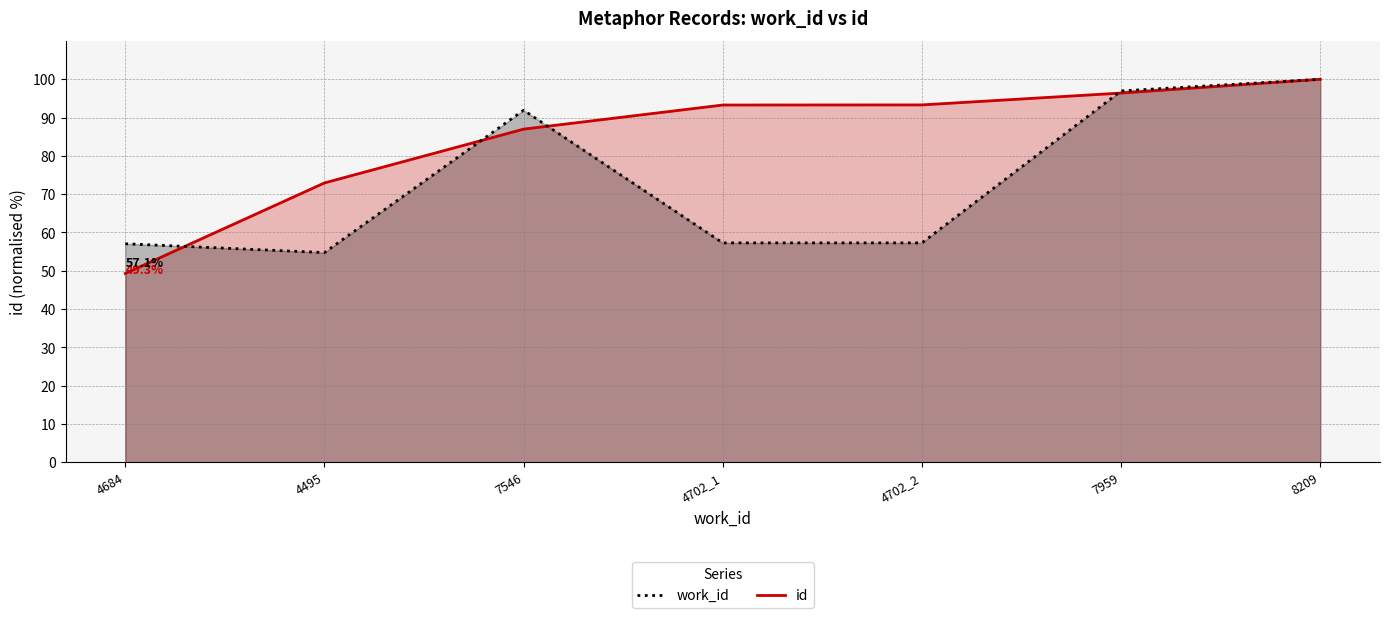

At which category does the chart reach its minimum across all series?

4684